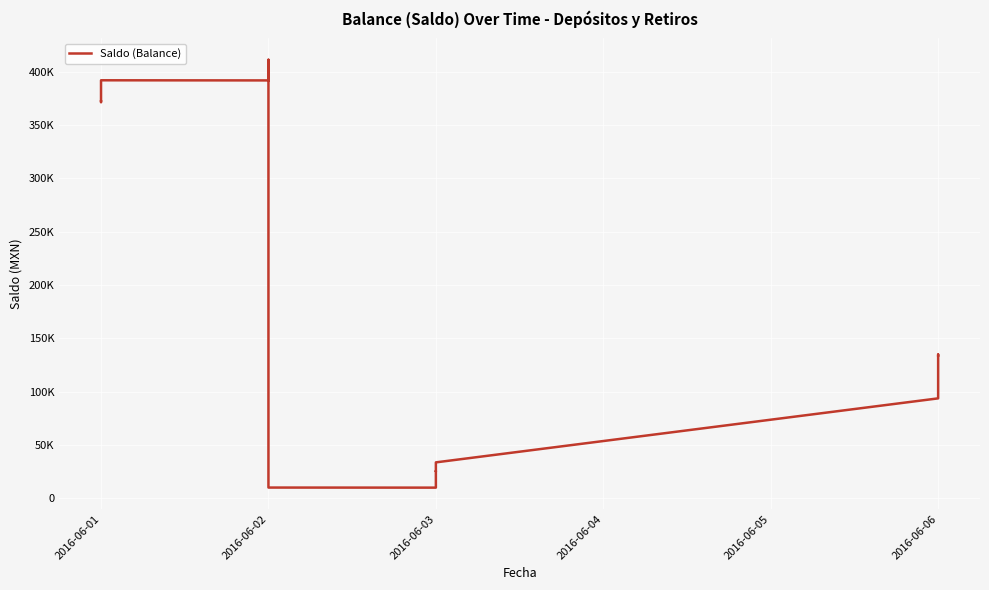

The value at 2016-06-03 is 30019.2. True or false?

True